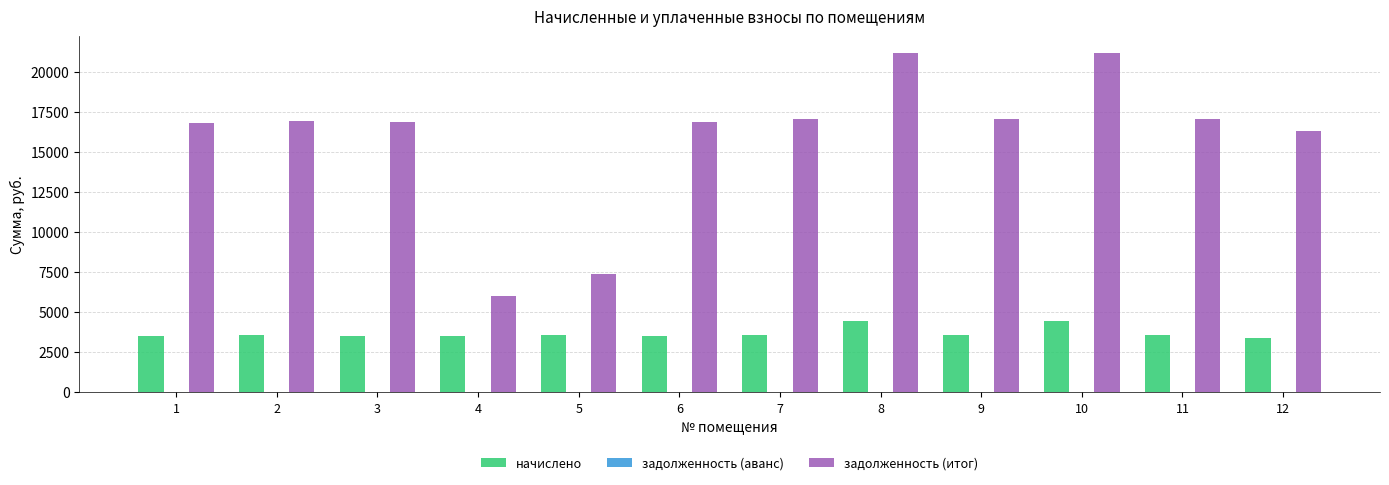

Where does the начислено series first go above 3544?

2